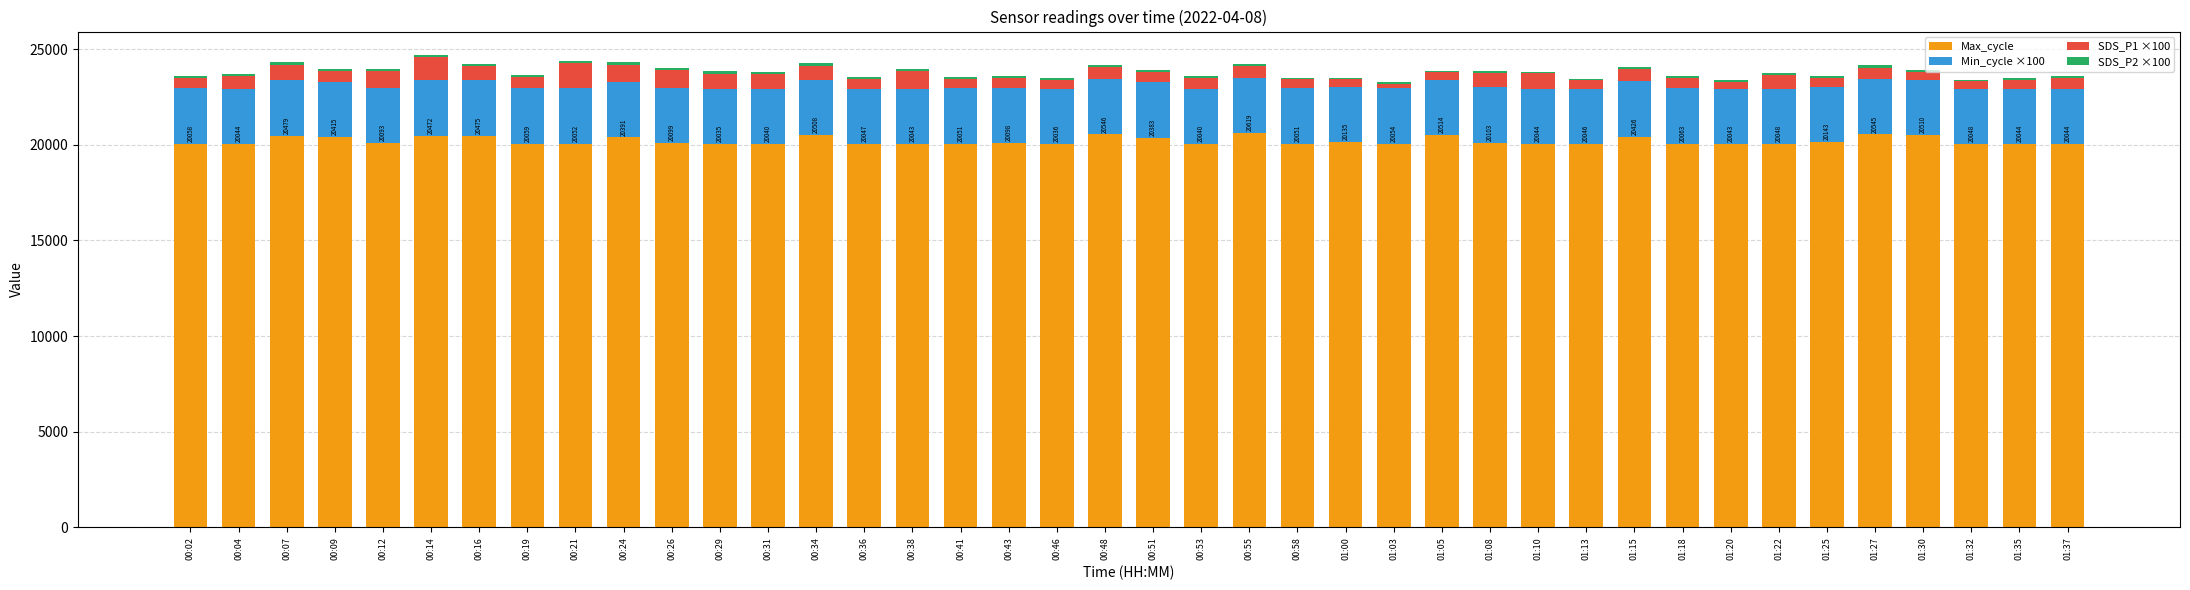

What is the highest value of the Max_cycle series?

20619